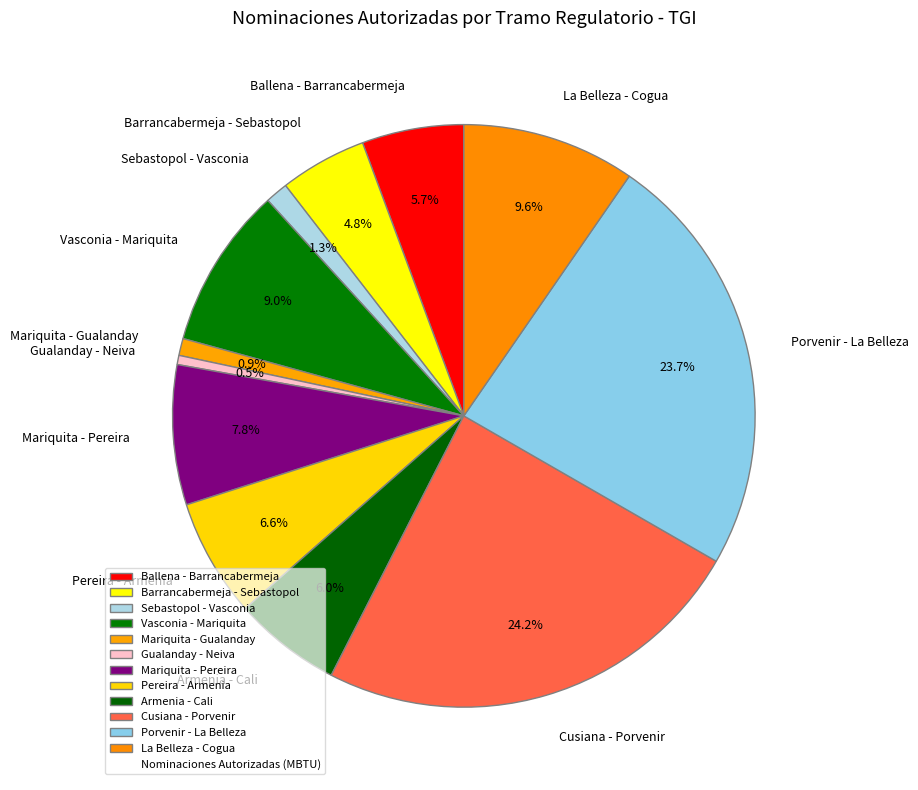

Is it true that Mariquita - Pereira is 8% of the pie?

True